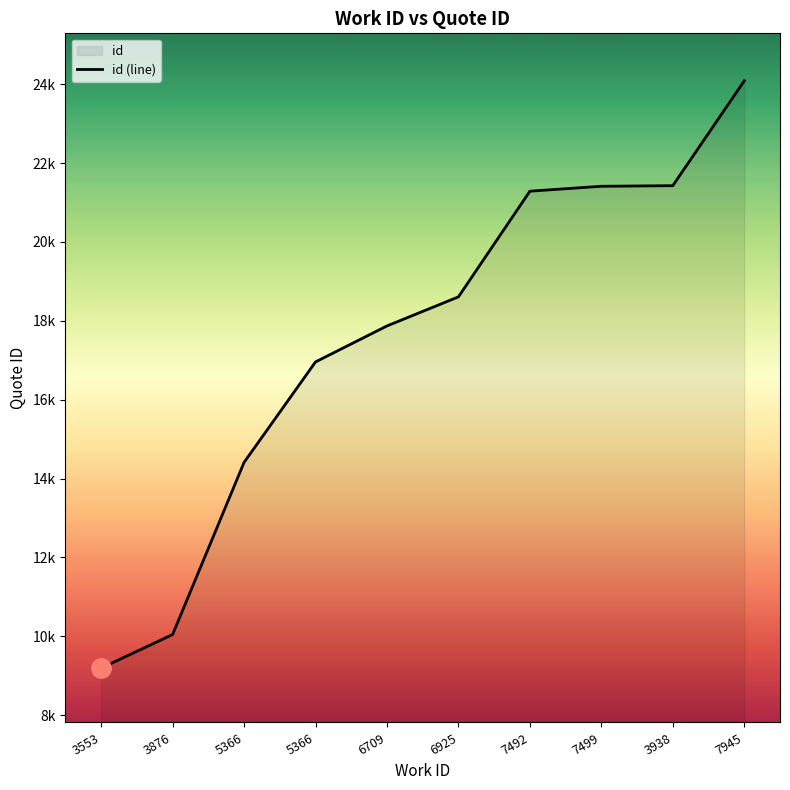

Reading left to right, what are all the values shown in this chart?

3553=9194	3876=10044	5366=14410	5366=16958	6709=17871	6925=18608	7492=21288	7499=21413	3938=21428	7945=24087